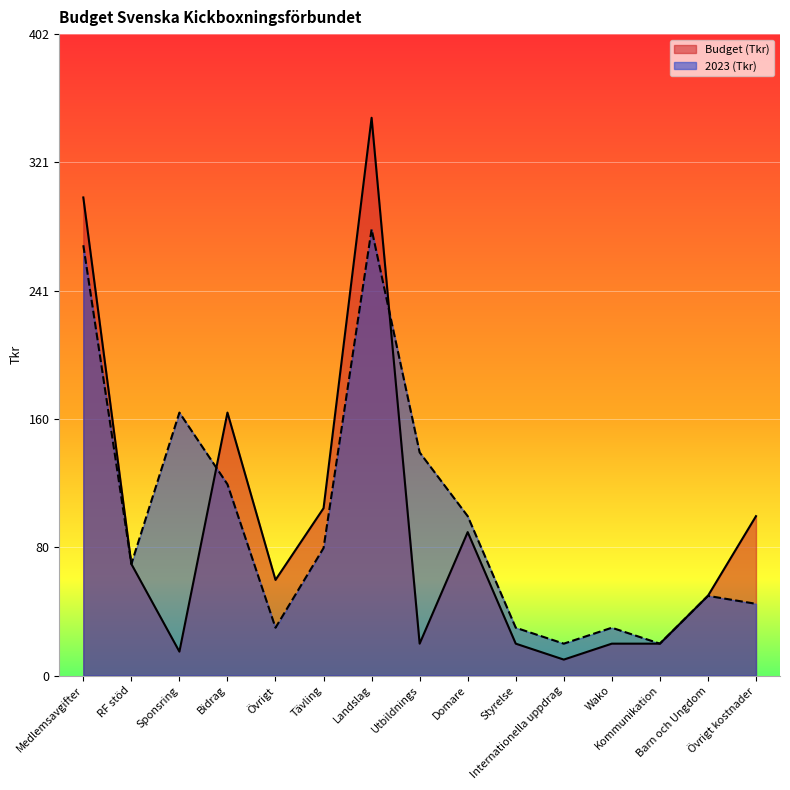

What are all the series names shown in the legend?

Budget (Tkr), 2023 (Tkr)